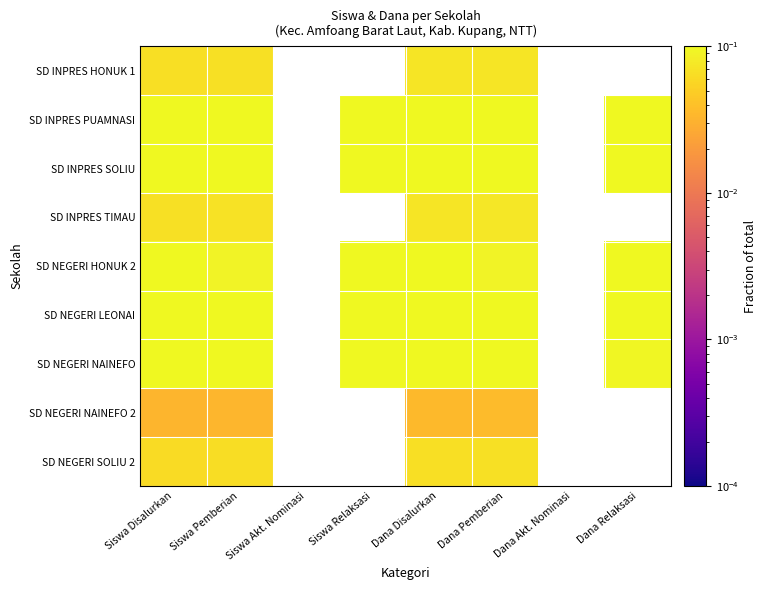

Which category has the lowest value across all series?

Siswa Disalurkan